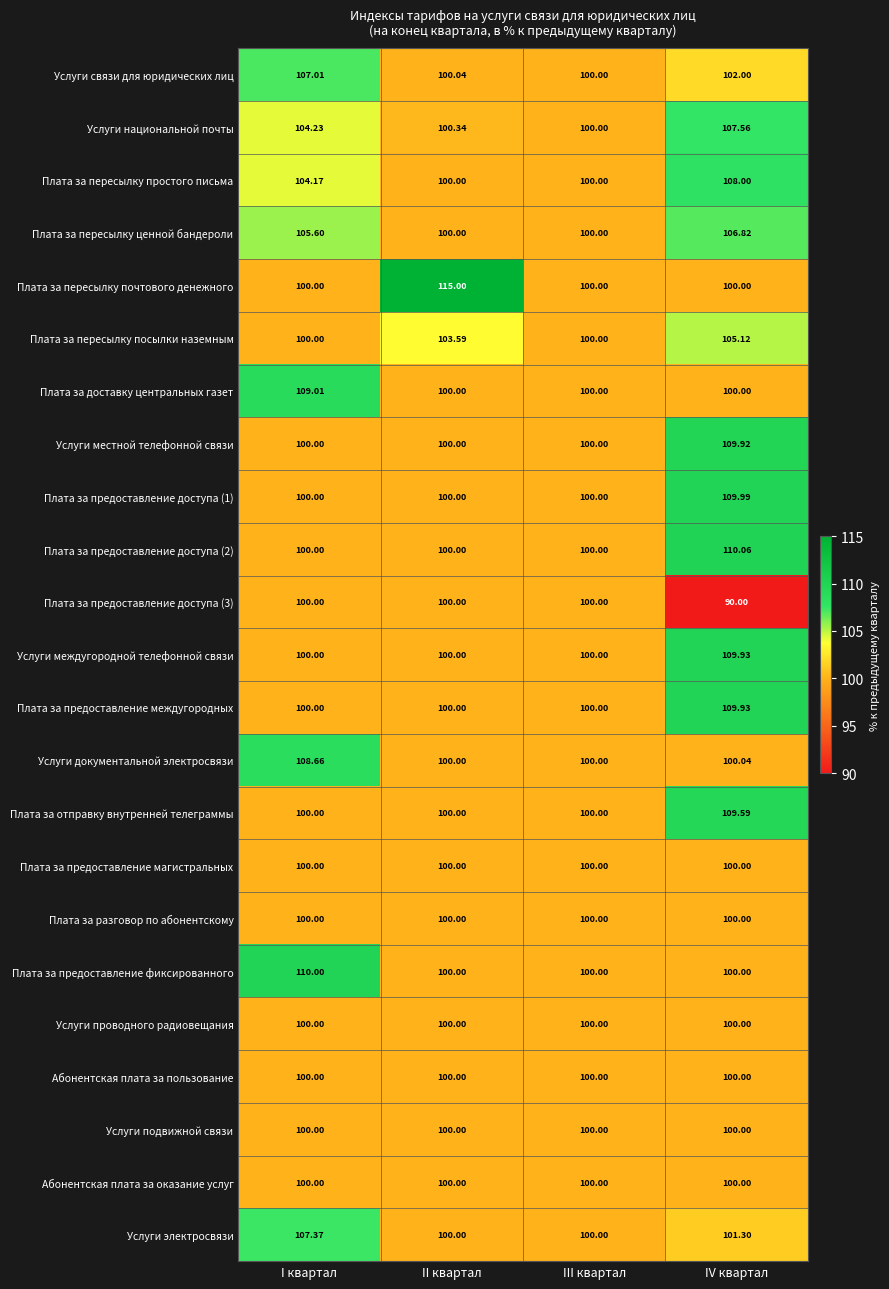

Which label corresponds to the smallest value in the chart?

IV квартал